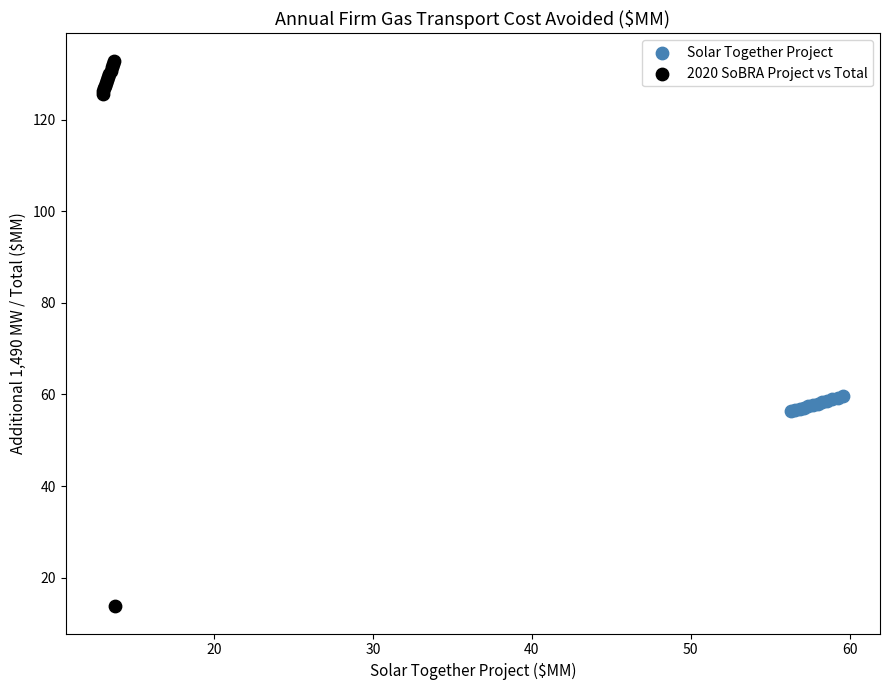

Which series has the widest spread of Y values?

2020 SoBRA Project vs Total